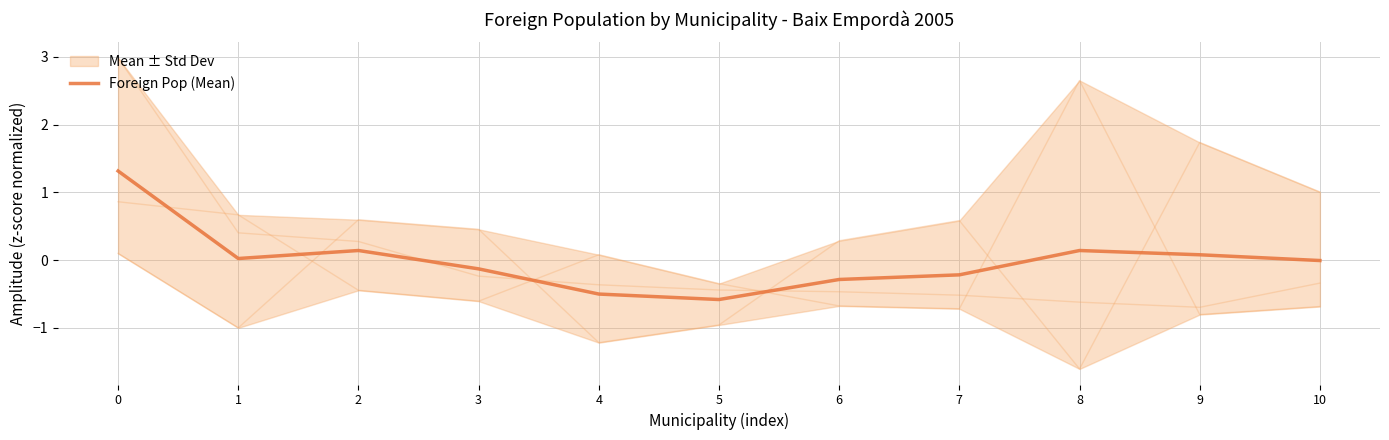

What is the difference between the values at 1 and 7?

0.2